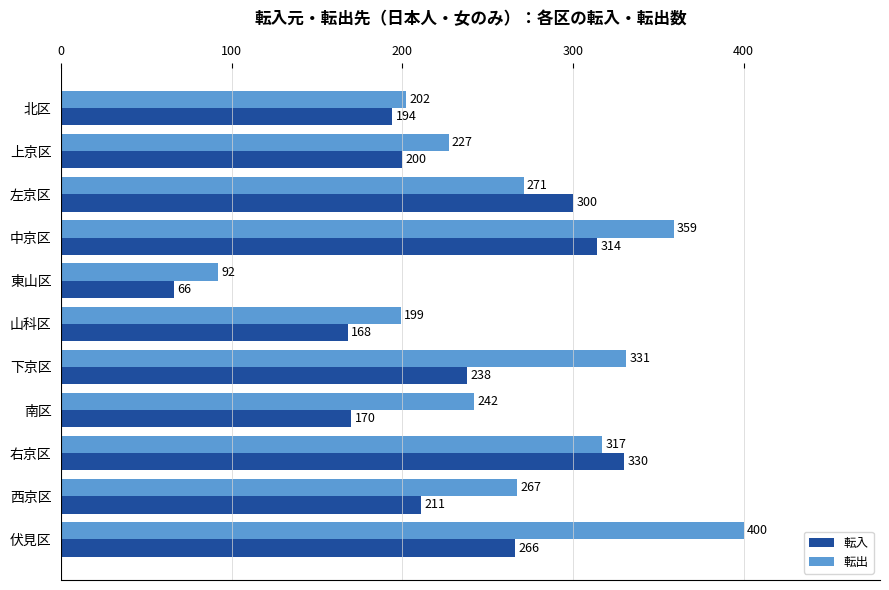

Rank the series by their average value, from lowest to highest.

転入, 転出